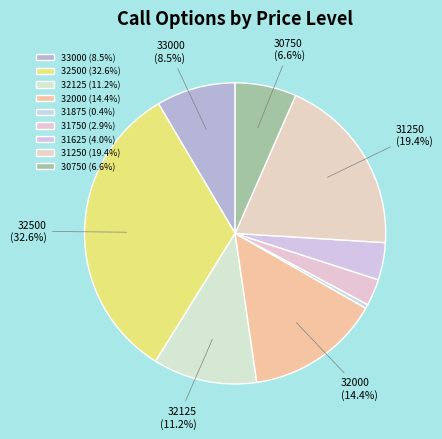

How many segments does this pie chart have?

9